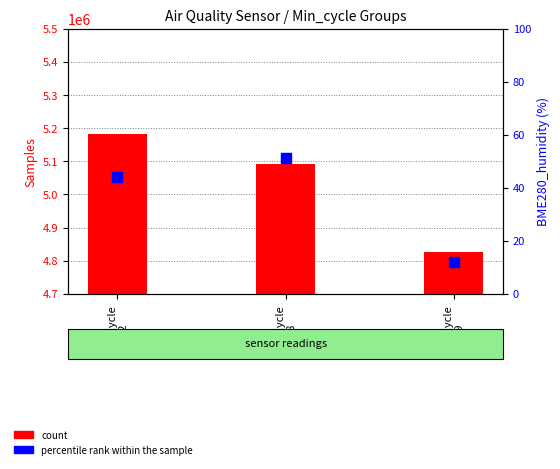

At how many categories does at least one series exceed 3623455?

3